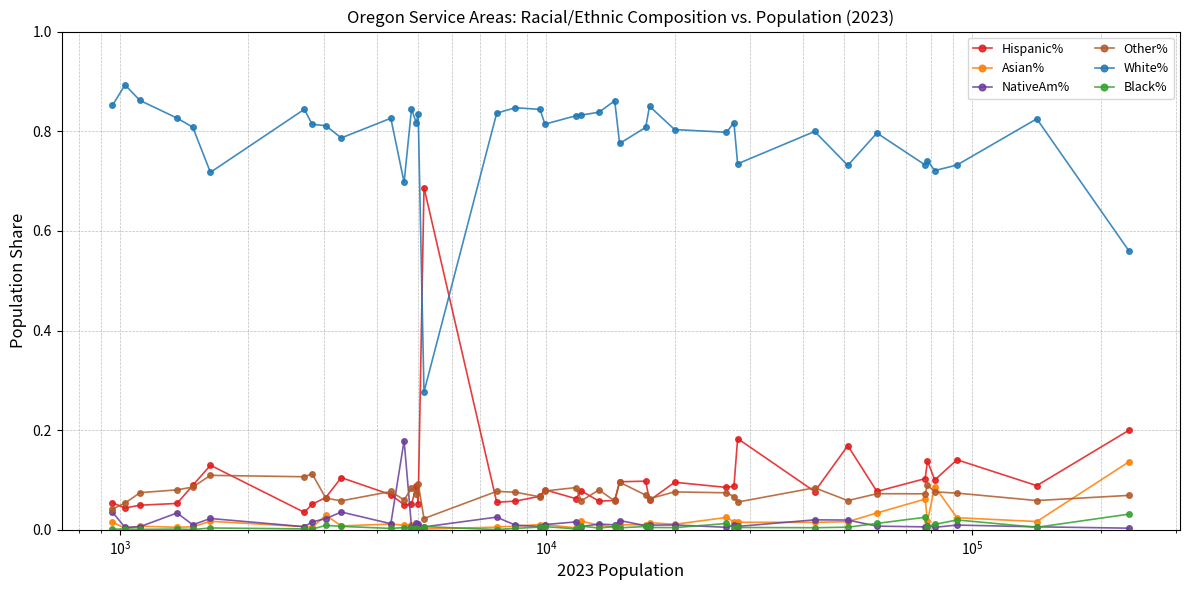

True or false: NativeAm% has more than 0 points higher than both neighbors.

True